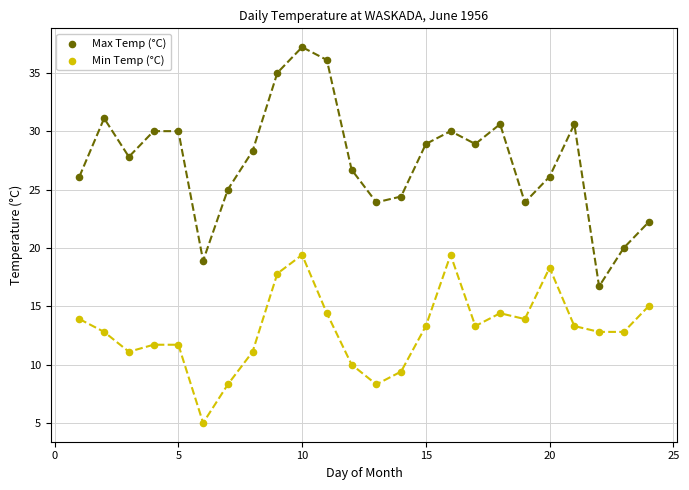

What are all the series names shown in the legend?

Max Temp (°C), Min Temp (°C)